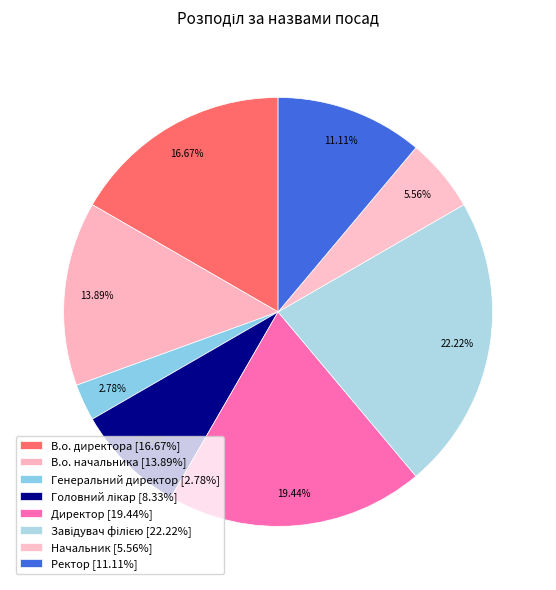

What percentage is the Ректор slice, to the nearest percent?

11%